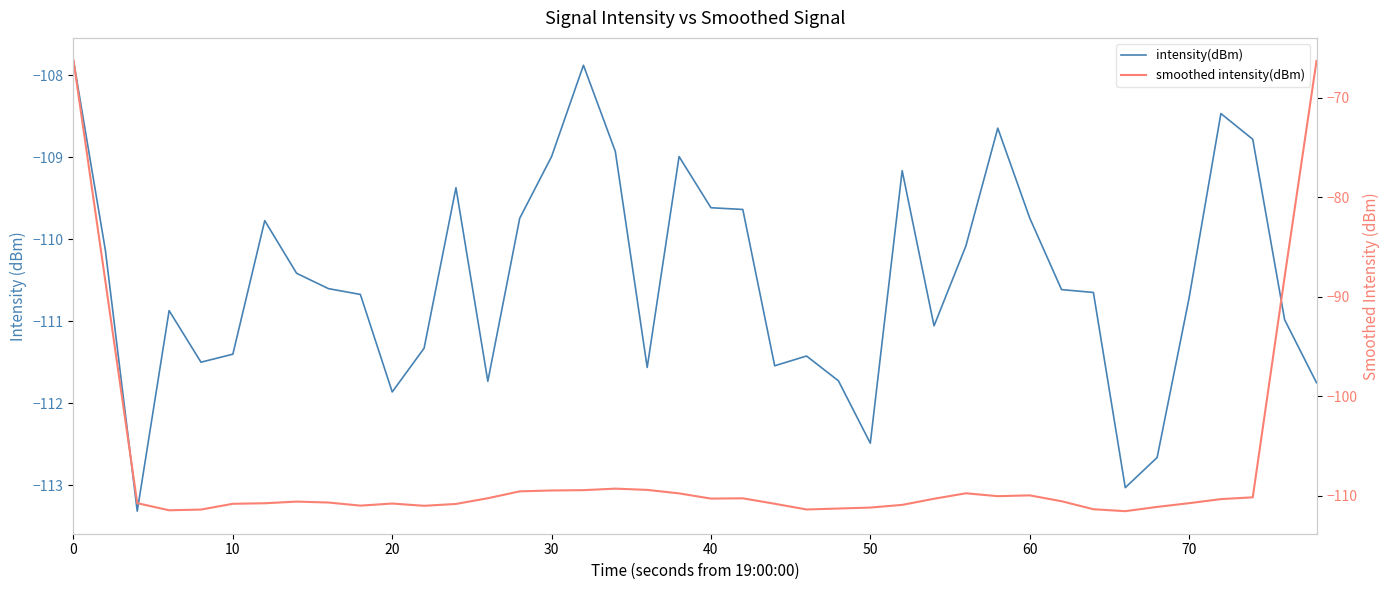

Which series has the widest spread of values?

smoothed intensity(dBm)